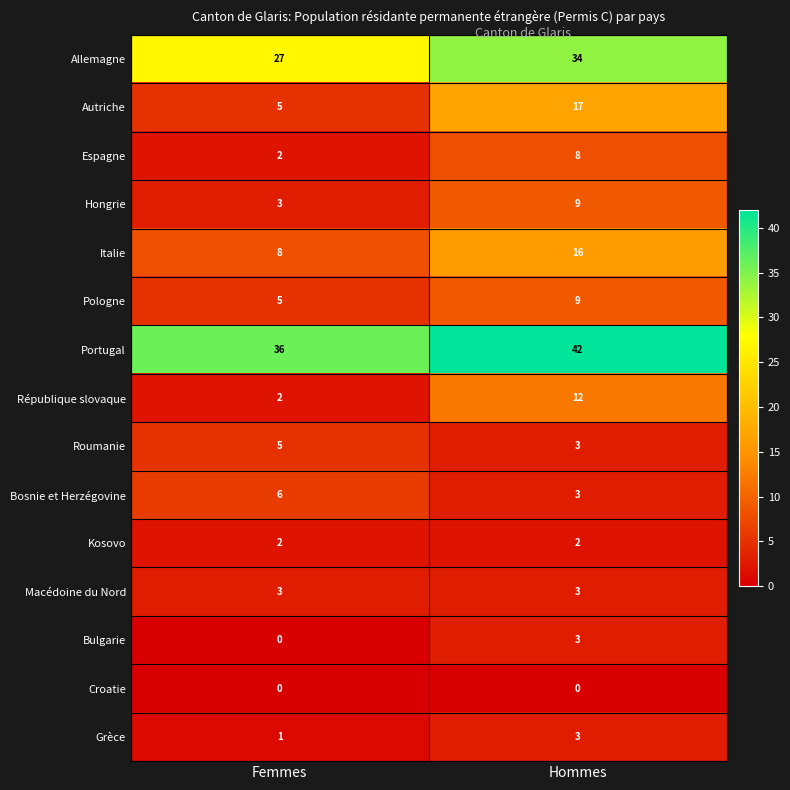

At how many categories does at least one series exceed 30?

2